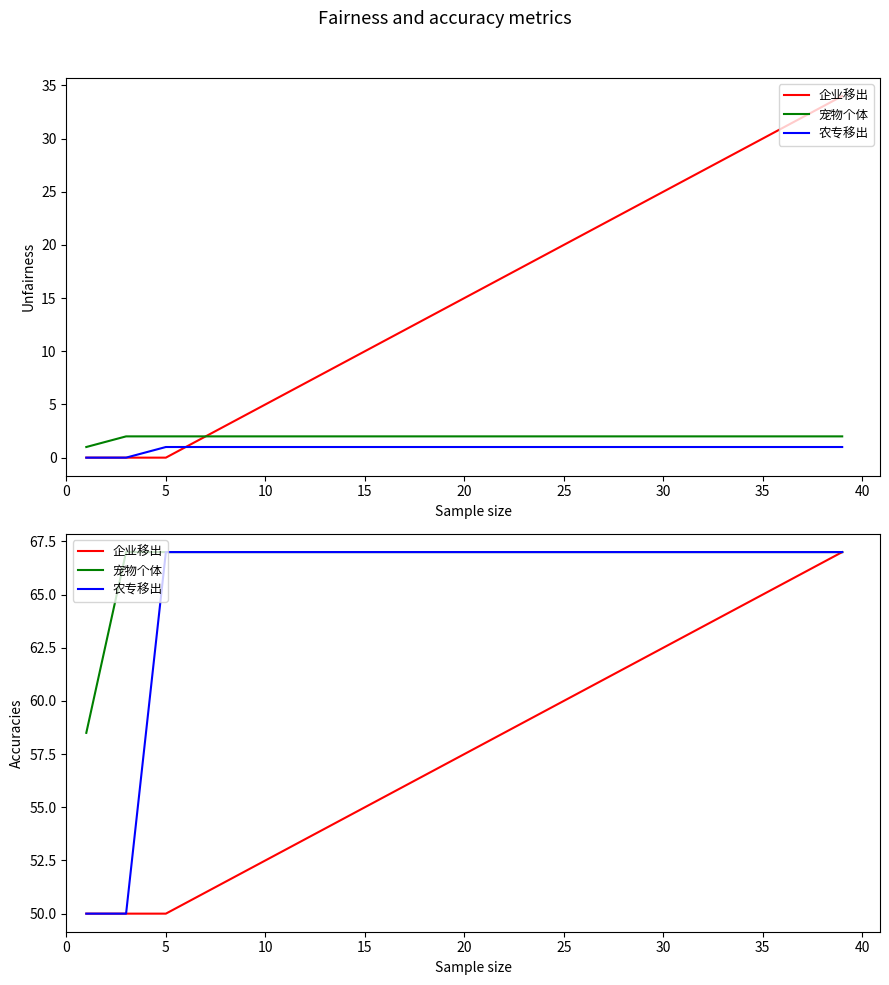

What is the sum of the 宠物个体 values at 15 and 10?

134.0